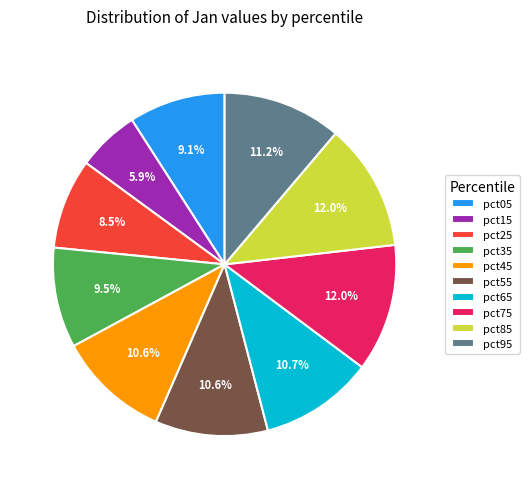

Do pct95 and pct15 together represent more than half of the pie?

No